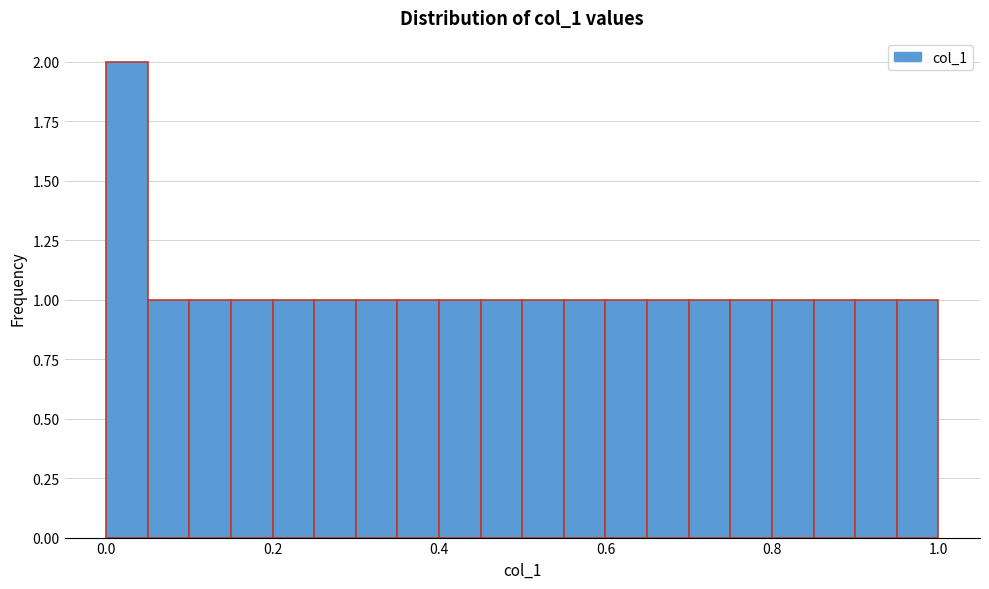

Around what value on the x-axis is the tallest bar? Give the approximate position of its centre, as read against the axis.

0.02